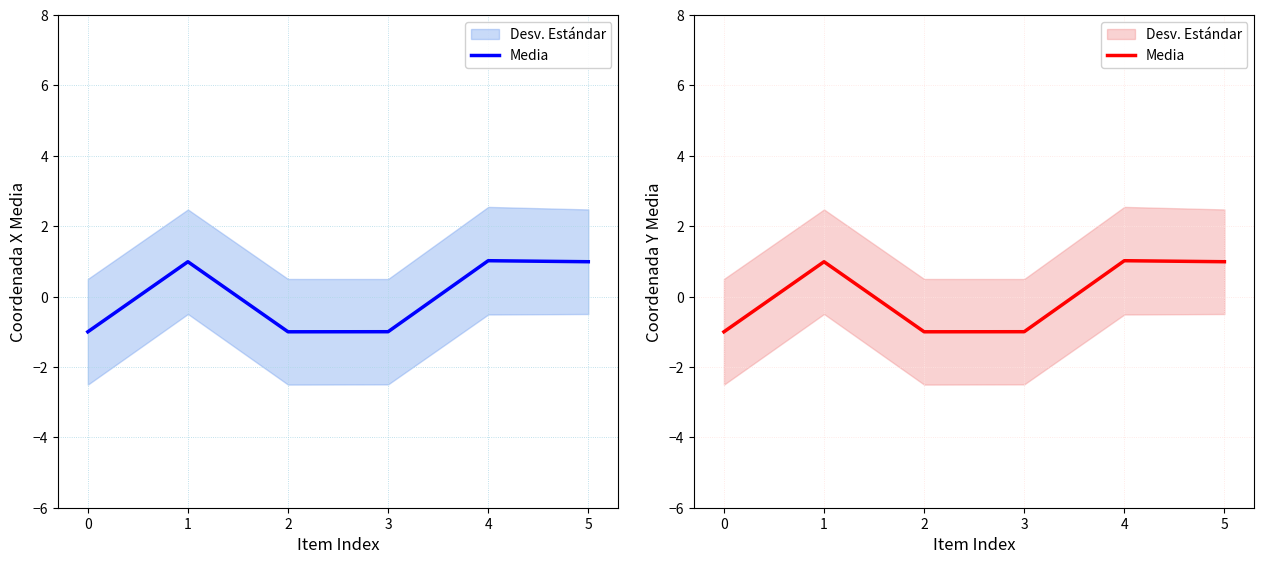

What is the change in value from 2 to 4?

+2.0